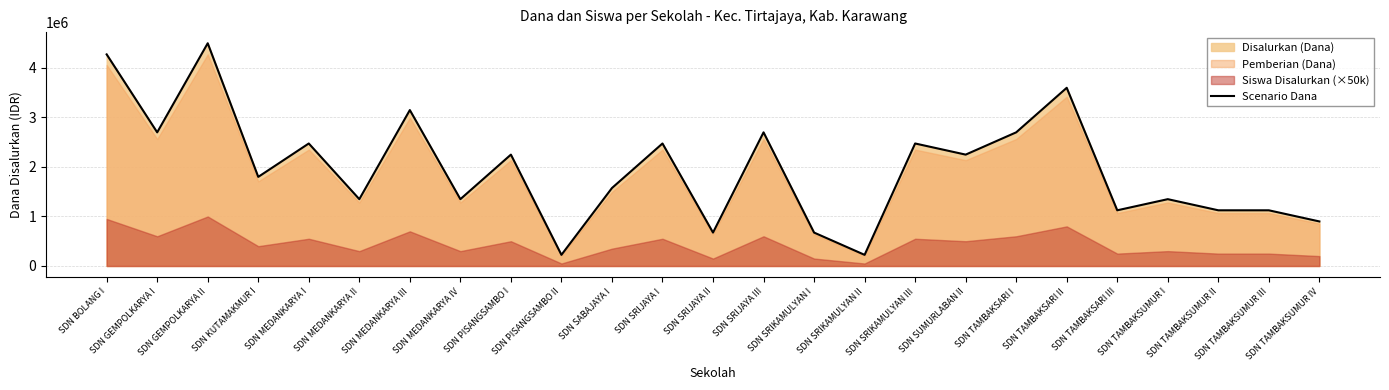

Rank the categories by value from highest to lowest.

SDN GEMPOLKARYA II, SDN BOLANG I, SDN TAMBAKSARI II, SDN MEDANKARYA III, SDN GEMPOLKARYA I, SDN SRIJAYA III, SDN TAMBAKSARI I, SDN MEDANKARYA I, SDN SRIJAYA I, SDN SRIKAMULYAN III, SDN PISANGSAMBO I, SDN SUMURLABAN II, SDN KUTAMAKMUR I, SDN SABAJAYA I, SDN MEDANKARYA II, SDN MEDANKARYA IV, SDN TAMBAKSUMUR I, SDN TAMBAKSARI III, SDN TAMBAKSUMUR II, SDN TAMBAKSUMUR III, SDN TAMBAKSUMUR IV, SDN SRIJAYA II, SDN SRIKAMULYAN I, SDN PISANGSAMBO II, SDN SRIKAMULYAN II